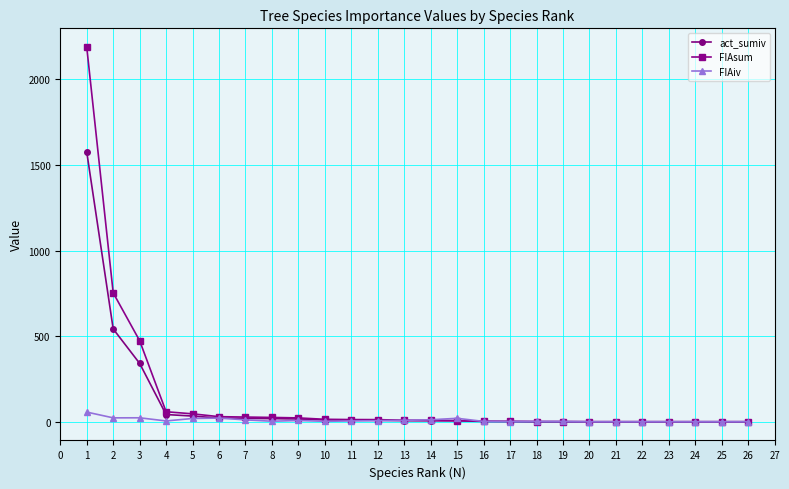

What is the sum of all act_sumiv values?

2658.0